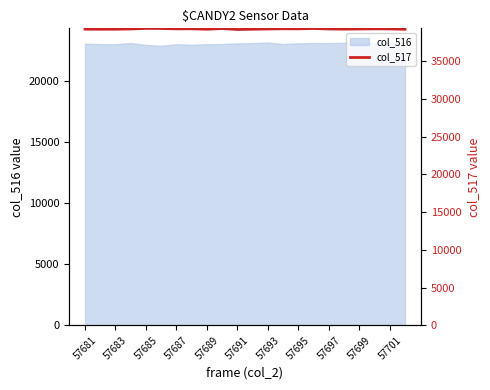

What is the sum of all values?

863504